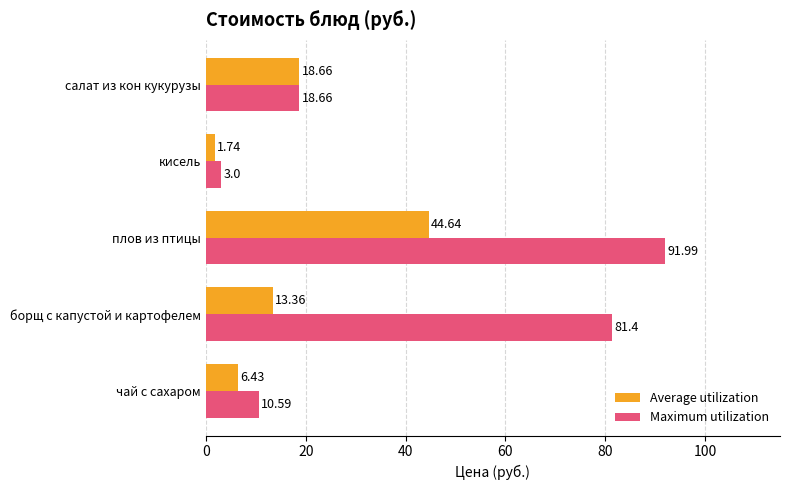

Rank the categories by Average utilization value from highest to lowest.

плов из птицы, салат из кон кукурузы, борщ с капустой и картофелем, чай с сахаром, кисель